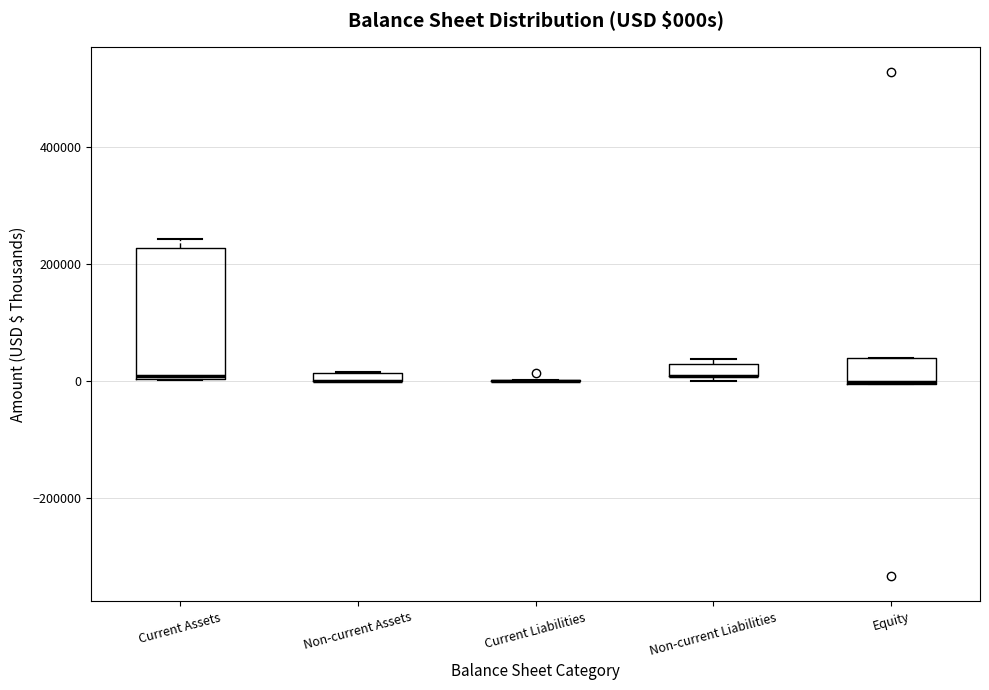

Where is the lower edge of the box for Non-current Assets on the y-axis? The values are not printed on the chart, so give them approximately, as read against the axis.

0